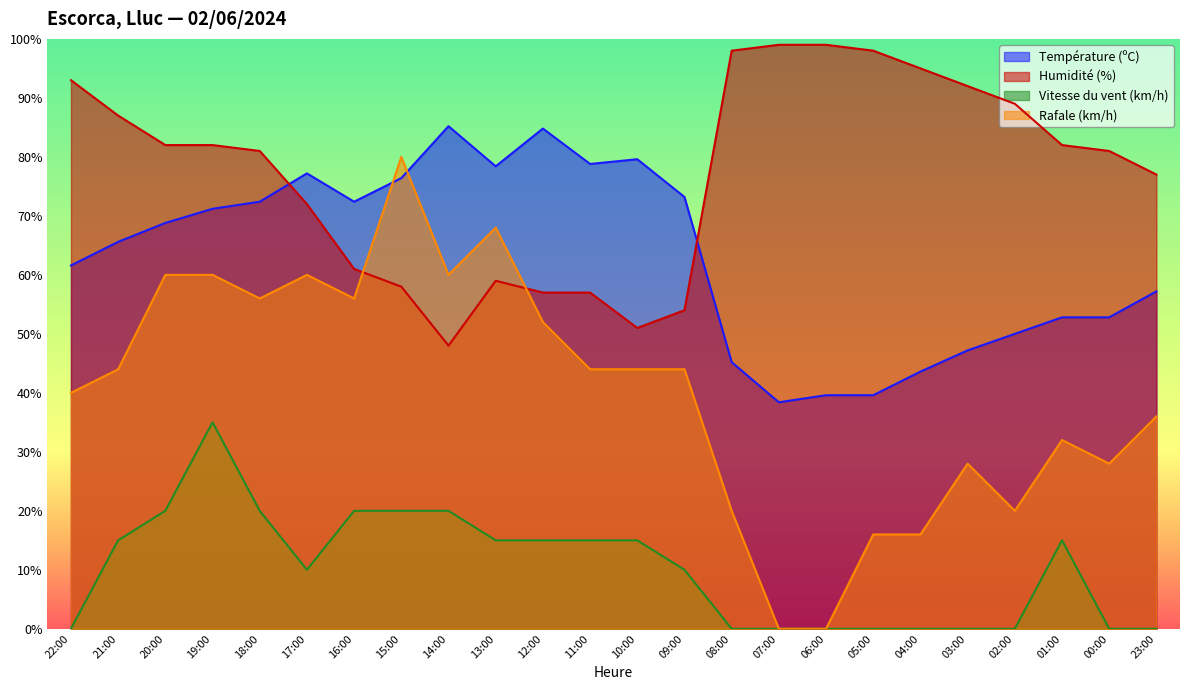

Reading left to right, transcribe all the data shown in this chart.

Température (ºC): 61.6	65.6	68.8	71.2	72.4	77.2	72.4	76.4	85.2	78.4	84.8	78.8	79.6	73.2	45.2	38.4	39.6	39.6	43.6	47.2	50.0	52.8	52.8	57.2
Humidité (%): 93.0	87.0	82.0	82.0	81.0	72.0	61.0	58.0	48.0	59.0	57.0	57.0	51.0	54.0	98.0	99.0	99.0	98.0	95.0	92.0	89.0	82.0	81.0	77.0
Vitesse du vent (km/h): 0.0	15.0	20.0	35.0	20.0	10.0	20.0	20.0	20.0	15.0	15.0	15.0	15.0	10.0	0.0	0.0	0.0	0.0	0.0	0.0	0.0	15.0	0.0	0.0
Rafale (km/h): 40.0	44.0	60.0	60.0	56.0	60.0	56.0	80.0	60.0	68.0	52.0	44.0	44.0	44.0	20.0	0.0	0.0	16.0	16.0	28.0	20.0	32.0	28.0	36.0